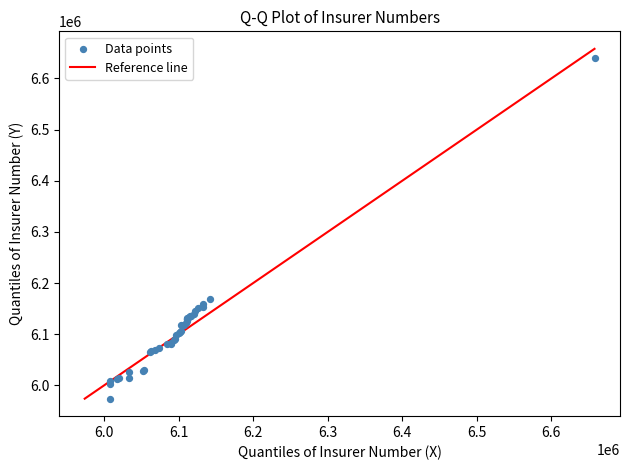

What Y value in the scatter plot is closest to 6306565?

6169224.1